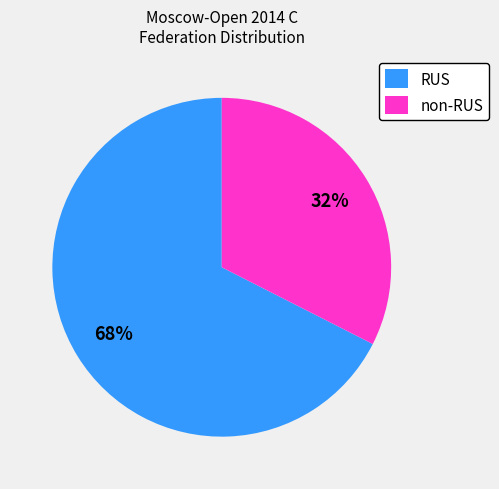

What percentage is the non-RUS slice, to the nearest percent?

32%